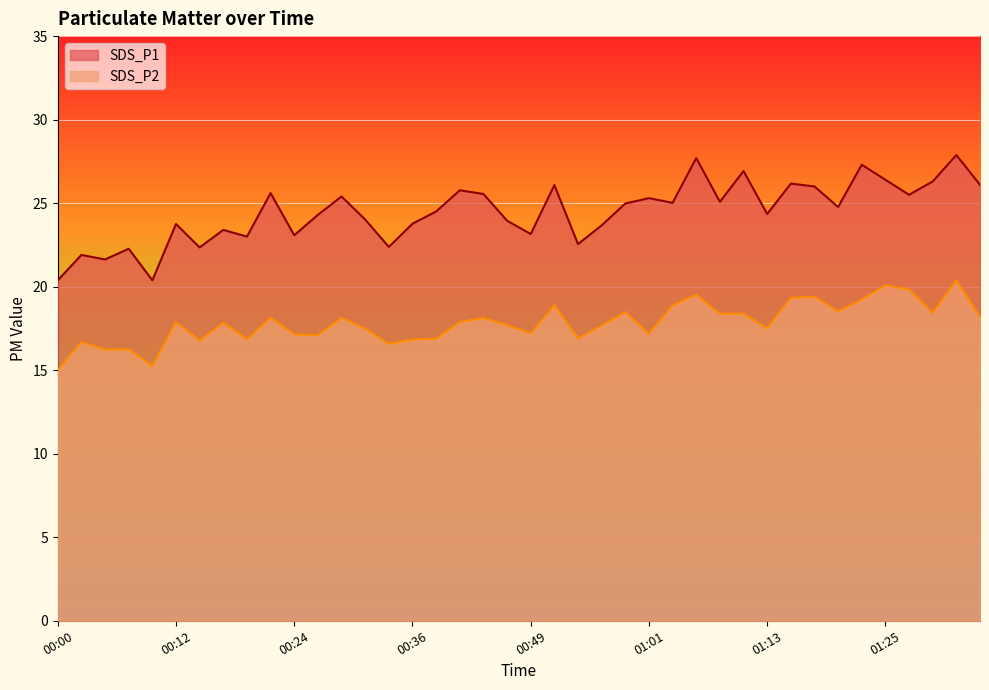

The value of SDS_P1 at 00:00 is 20.4. True or false?

True